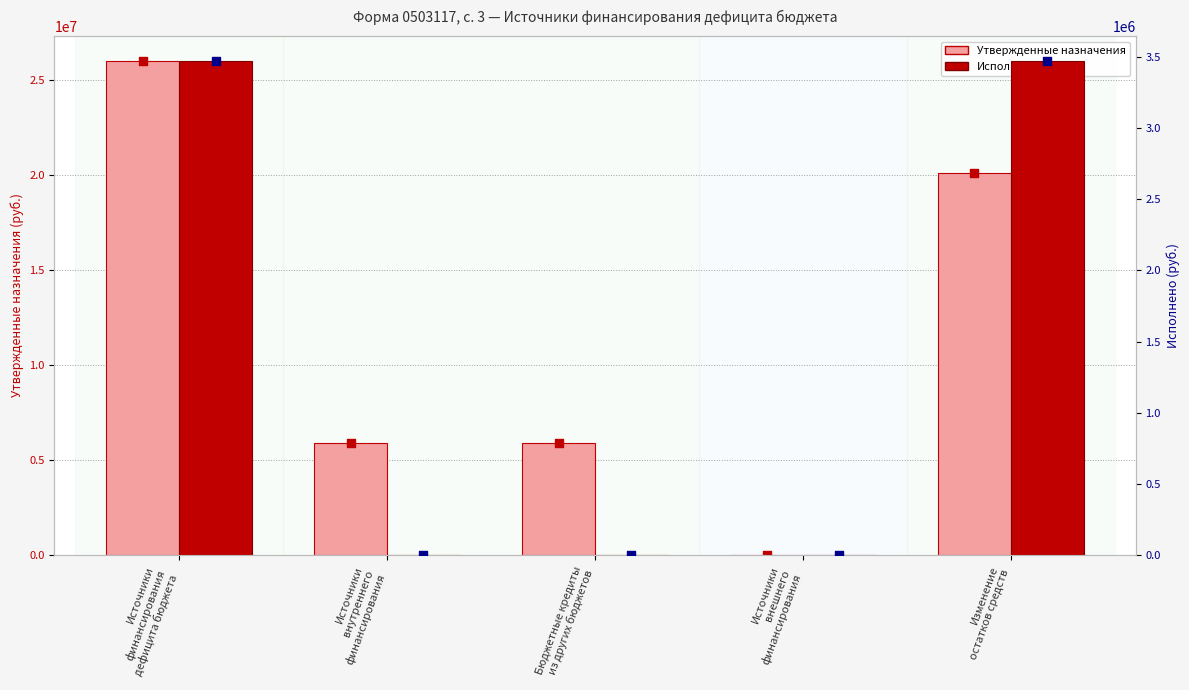

What is the total value across all series at Бюджетные кредиты
из других бюджетов?

5900000.0